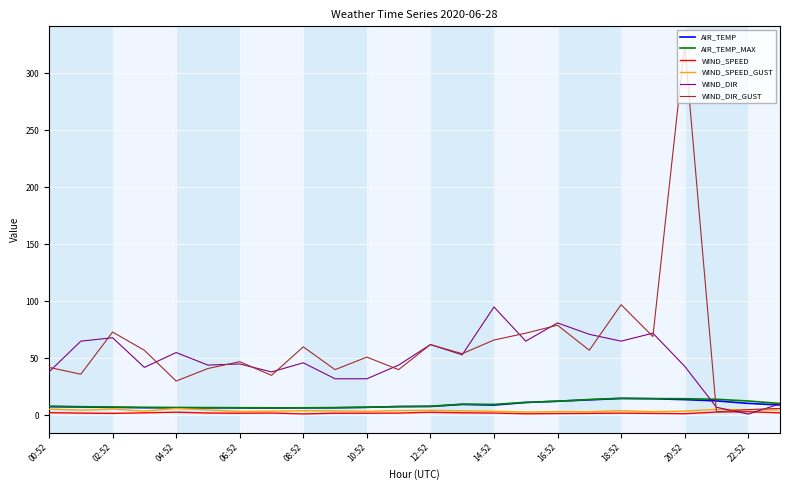

What is the highest value of the WIND_DIR_GUST series?

325.0